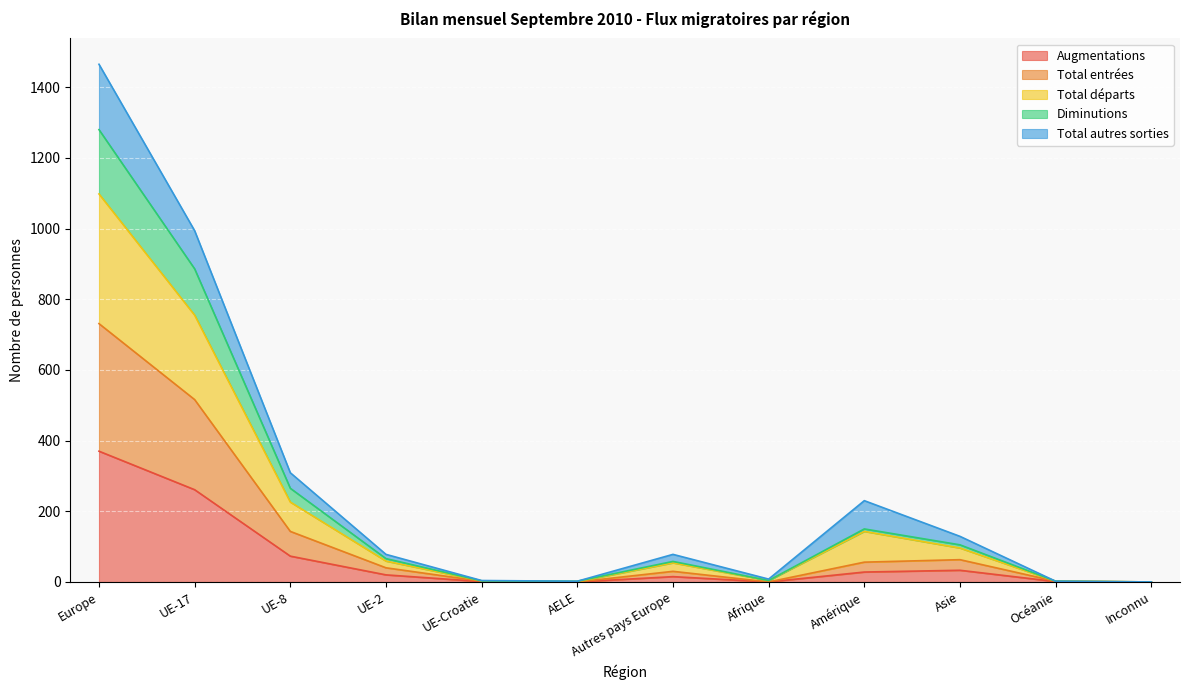

The value of Total départs at Amérique is 138. True or false?

False